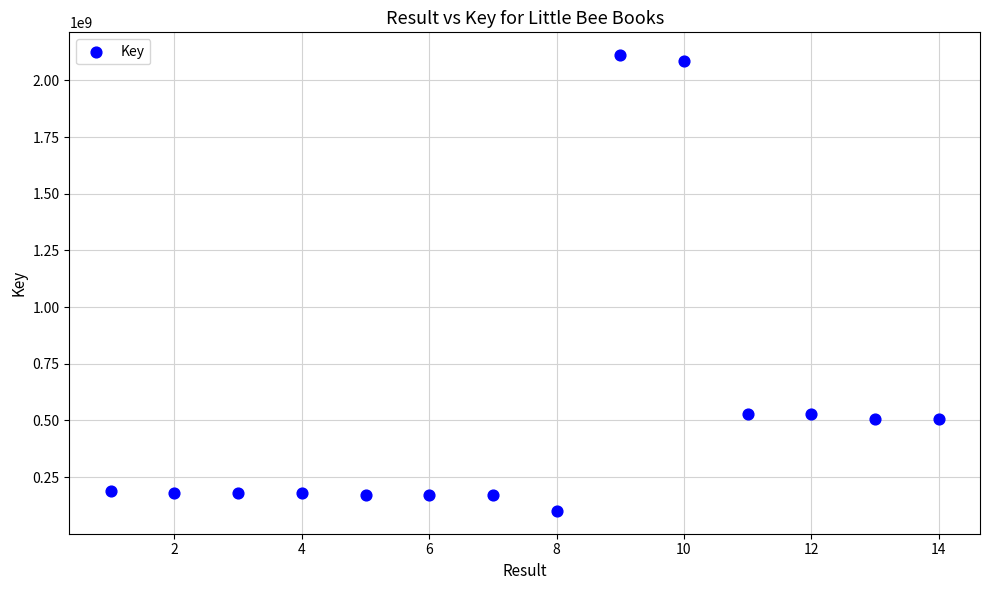

What is the range of Y values (max minus min)?

2011039675